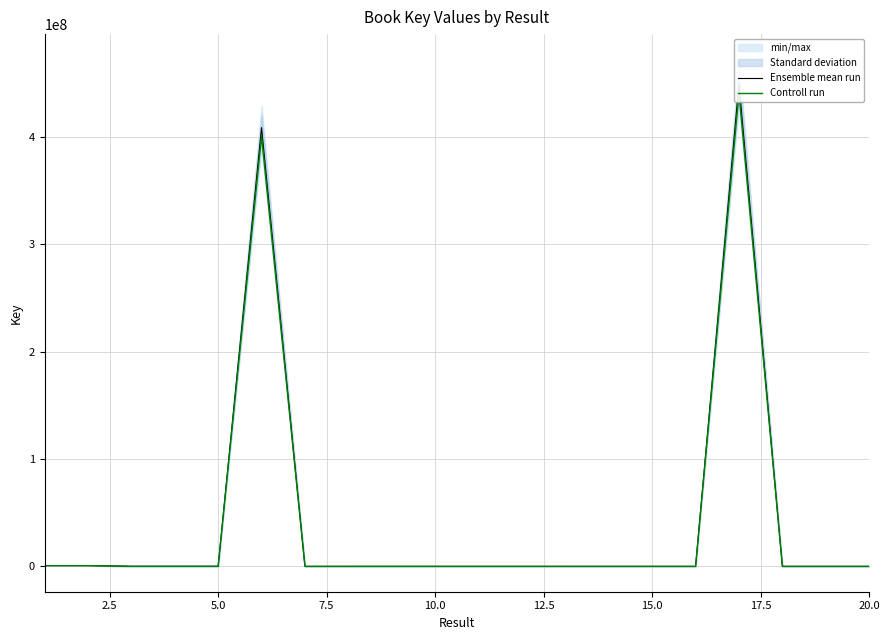

How many categories are shown in the chart?

20